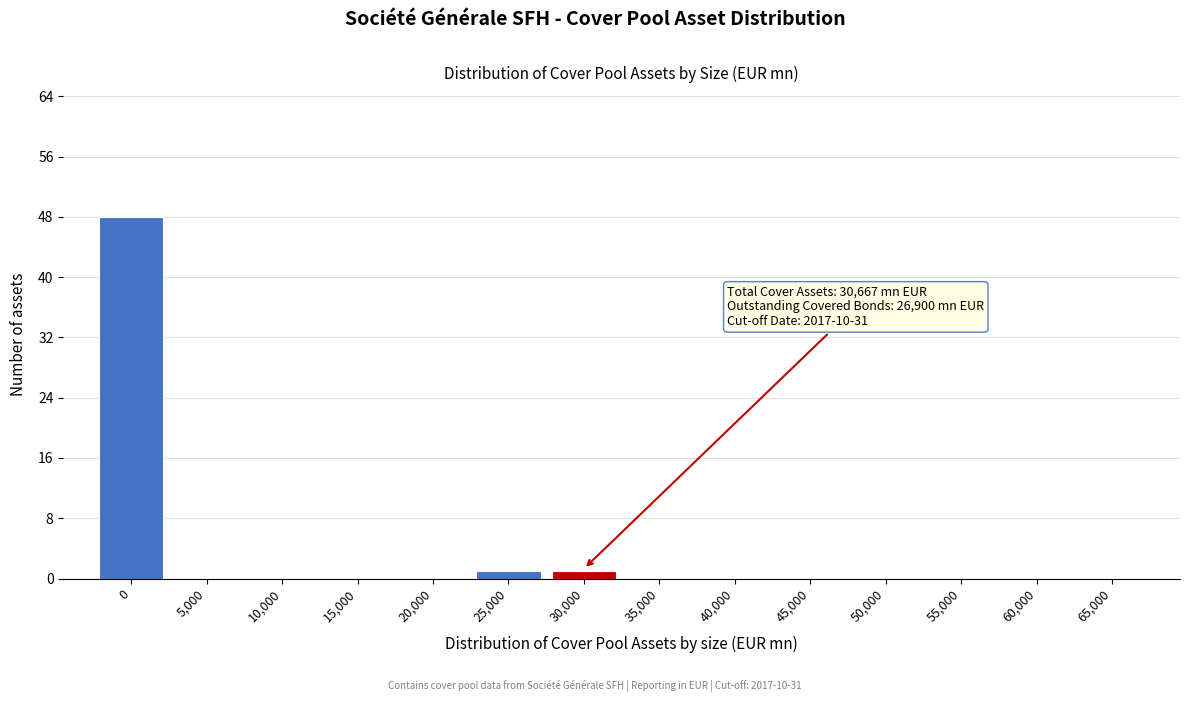

Reading left to right, extract all data points from this chart.

0=48	5,000=0	10,000=0	15,000=0	20,000=0	25,000=1	30,000=1	35,000=0	40,000=0	45,000=0	50,000=0	55,000=0	60,000=0	65,000=0